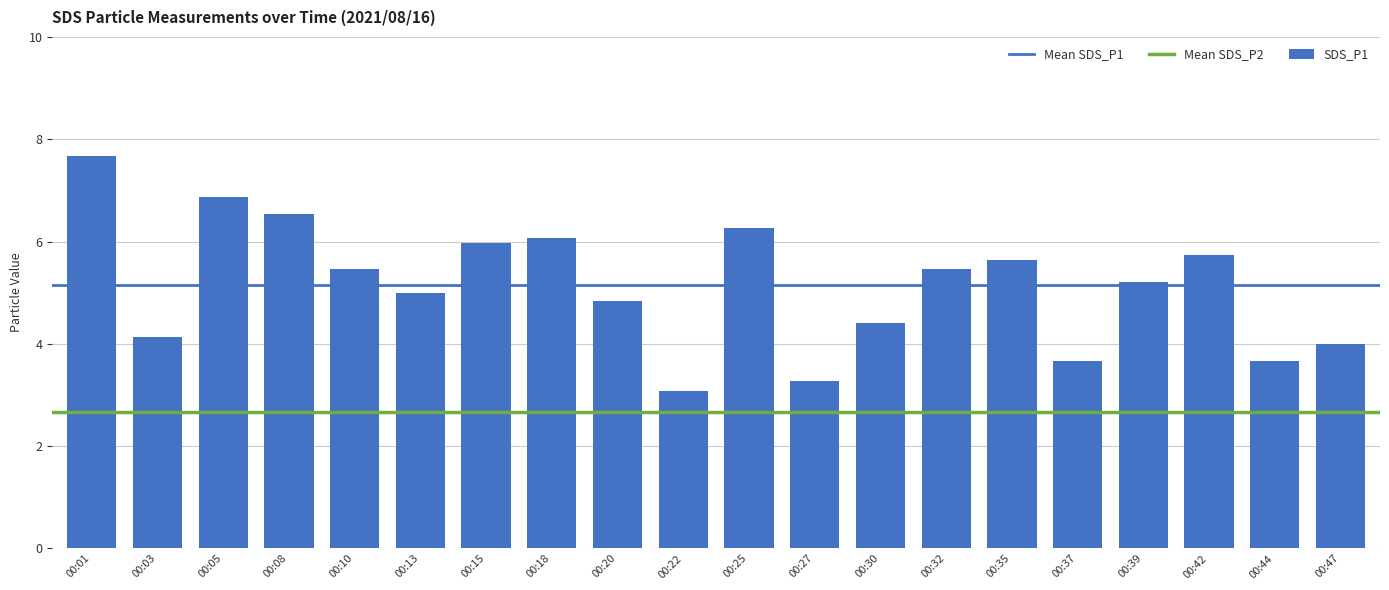

What is the average value?

5.1